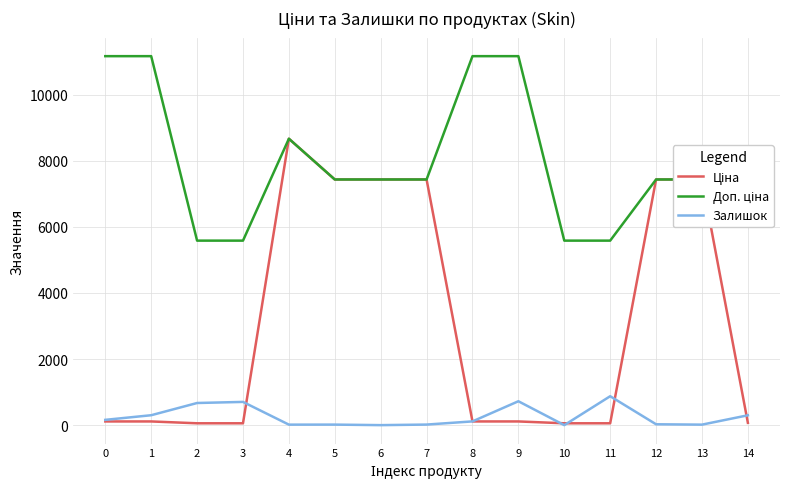

What is the spread (max minus min) of values at 6?

7436.2